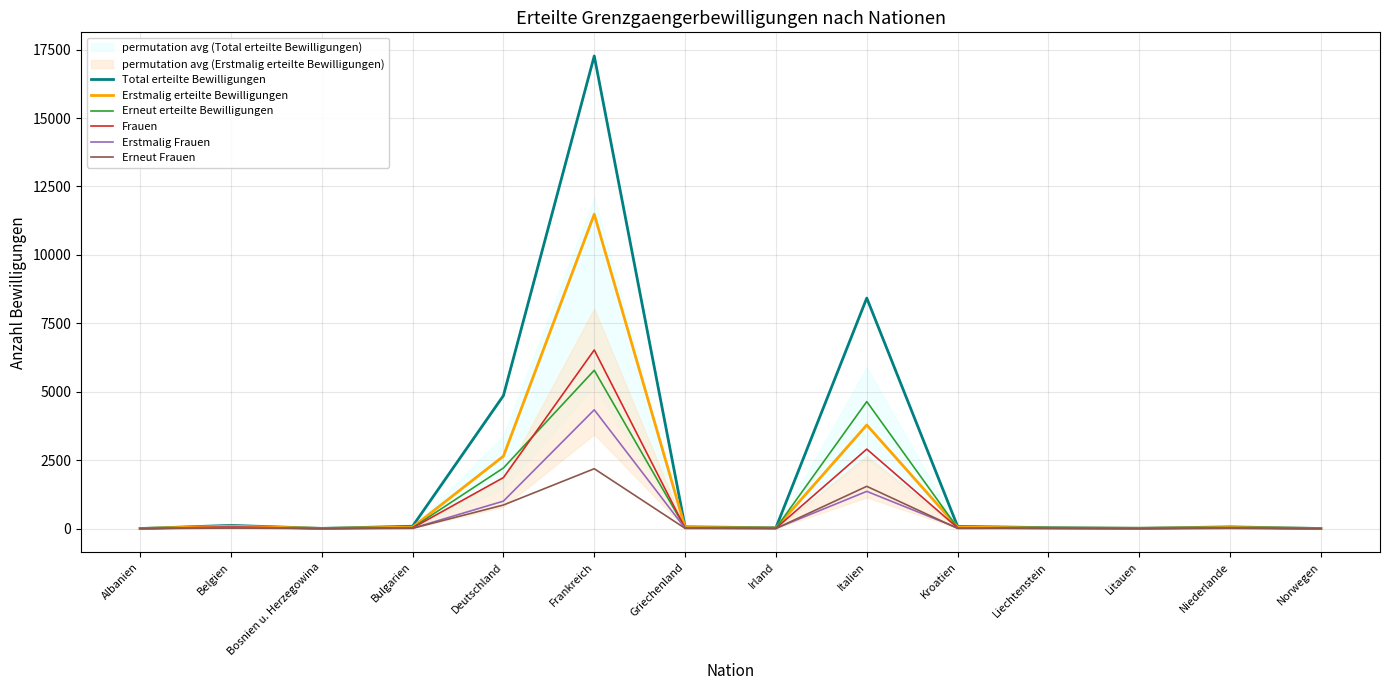

What is the difference between the maximum and minimum values in the Total erteilte Bewilligungen series?

17269